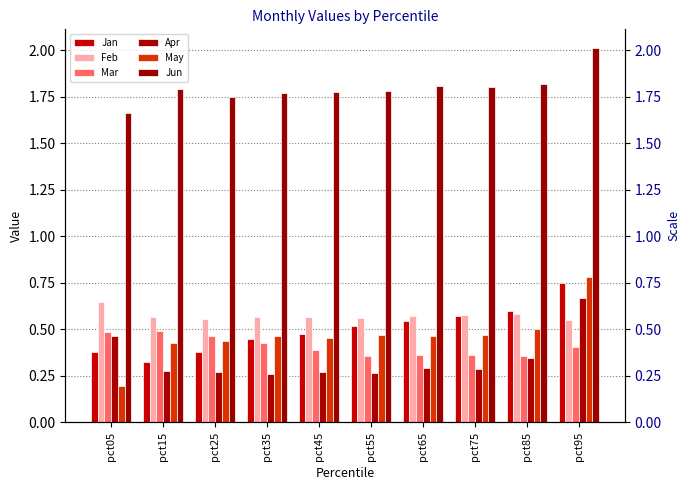

Where is Apr nearest to the value 0?

pct35